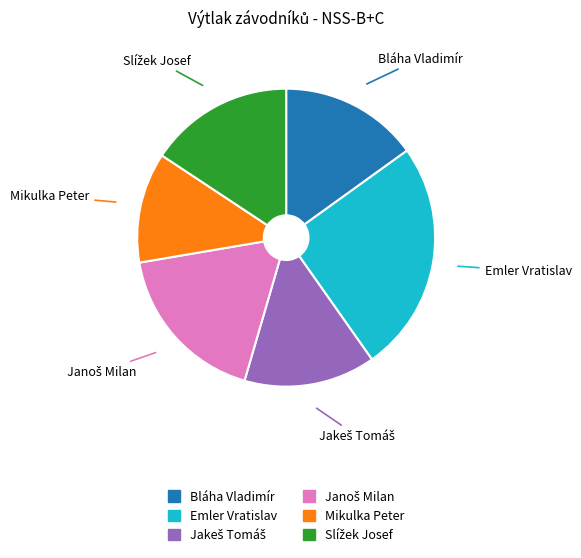

Which category has the biggest portion of the pie?

Emler Vratislav